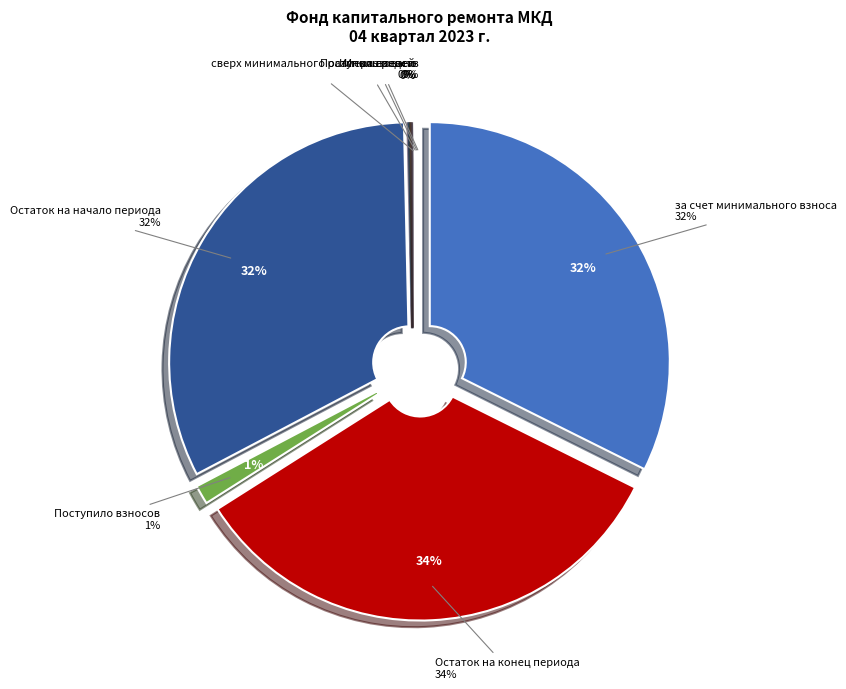

Is Использовано the majority of the pie?

No